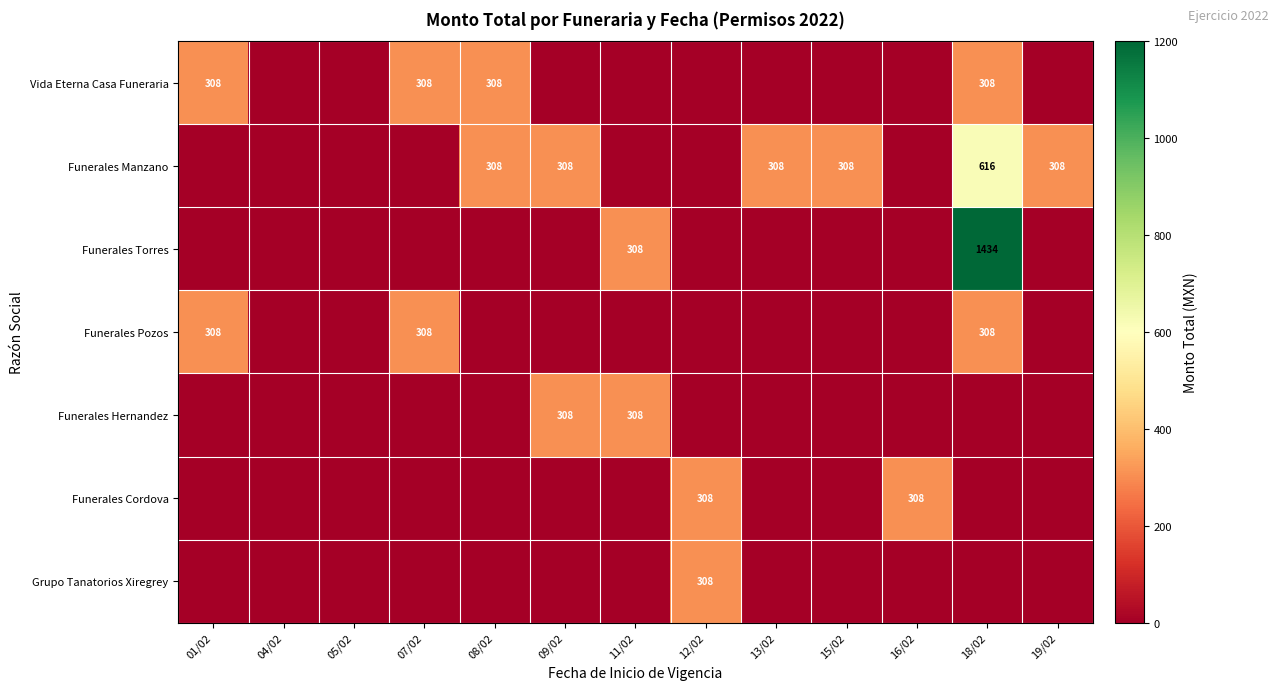

What is the maximum value shown in the chart?

1434